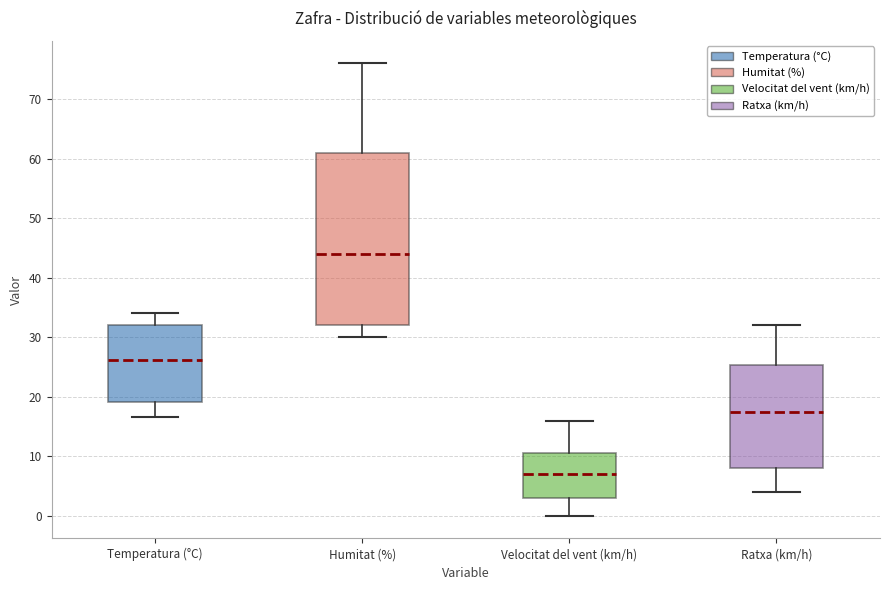

Where is the lower edge of the box for Humitat (%) on the y-axis? The values are not printed on the chart, so give them approximately, as read against the axis.

32